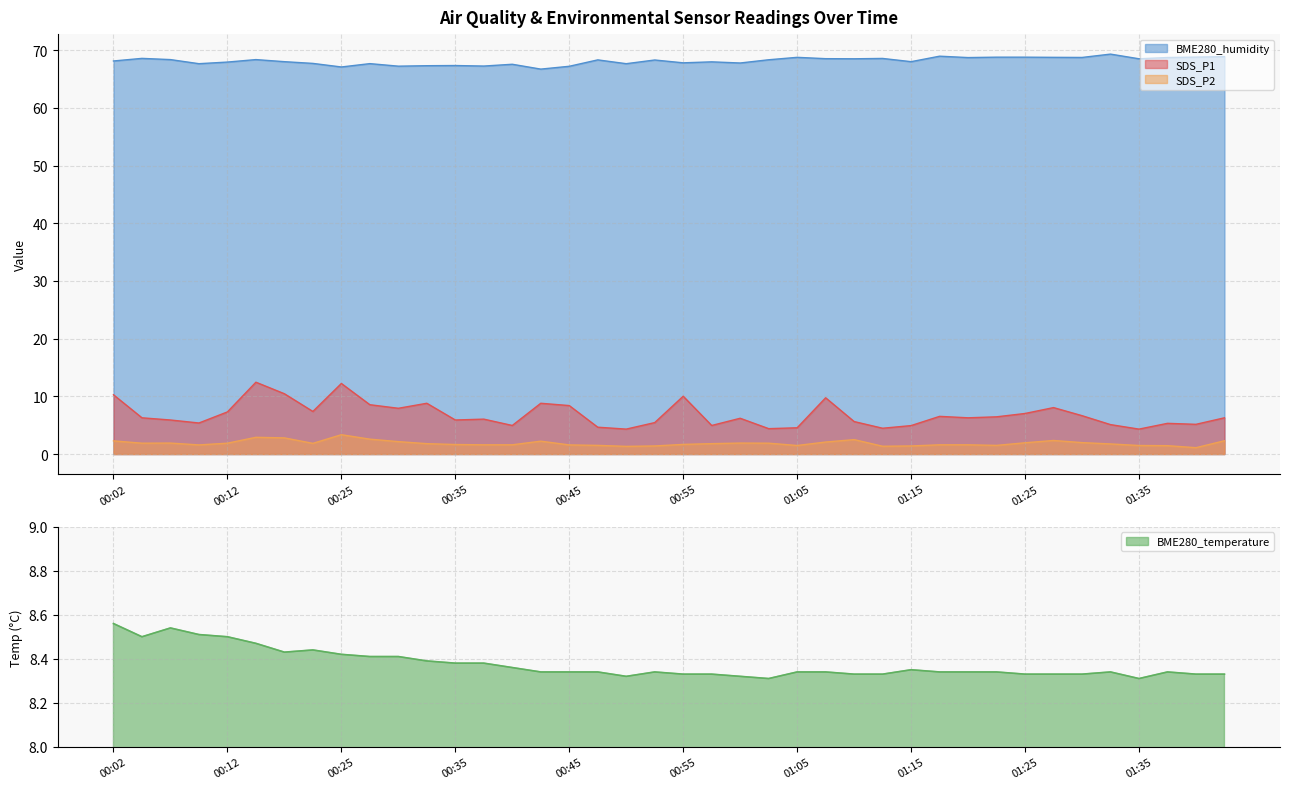

What is the sum of all SDS_P2 values?

75.0